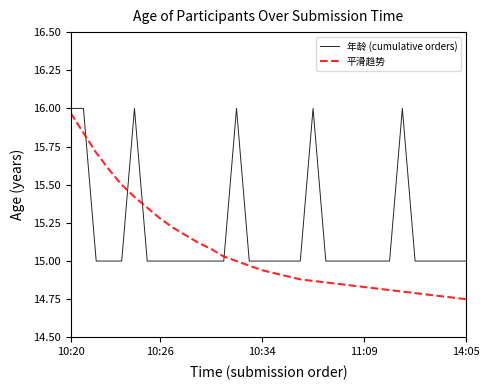

Which series has the largest total across all categories?

年龄 (cumulative orders)